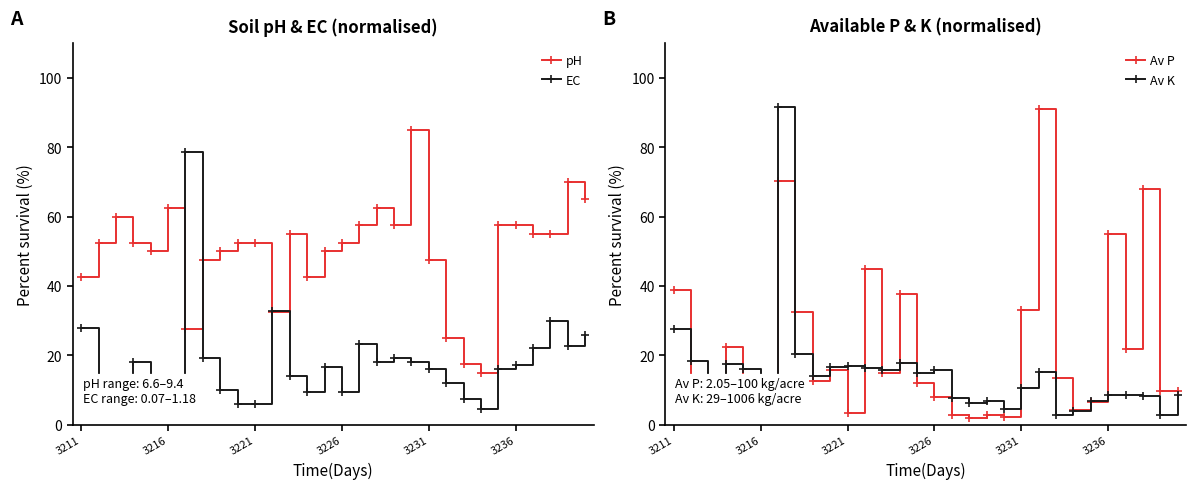

How many times do EC and Av K cross each other?

12